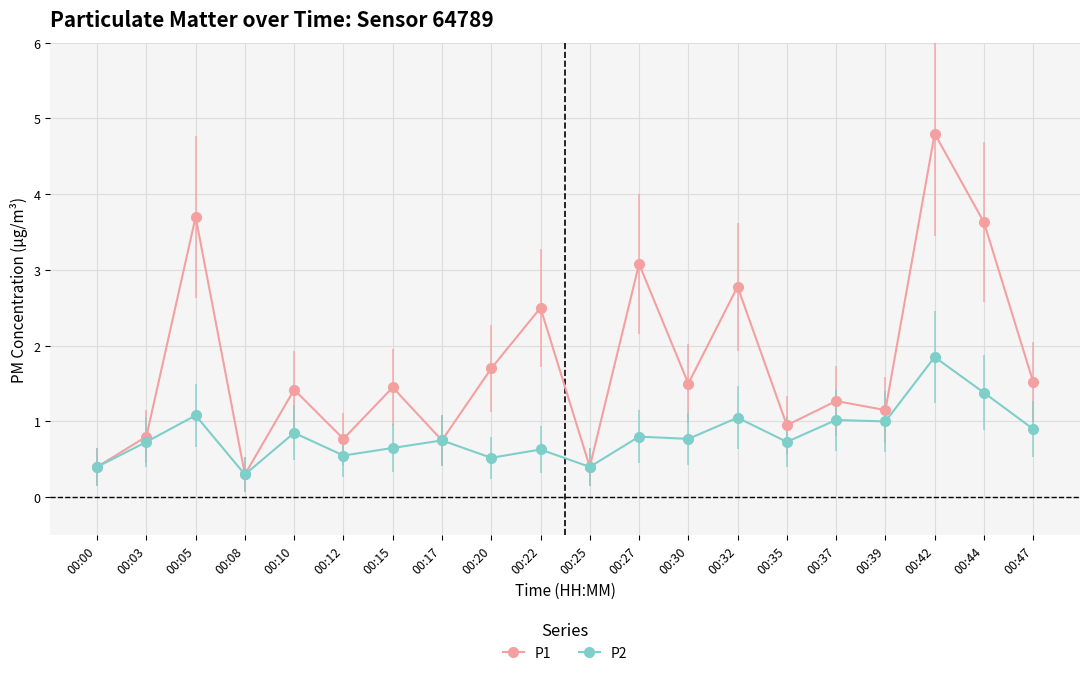

Rank the series by their maximum value, from highest to lowest.

P1, P2